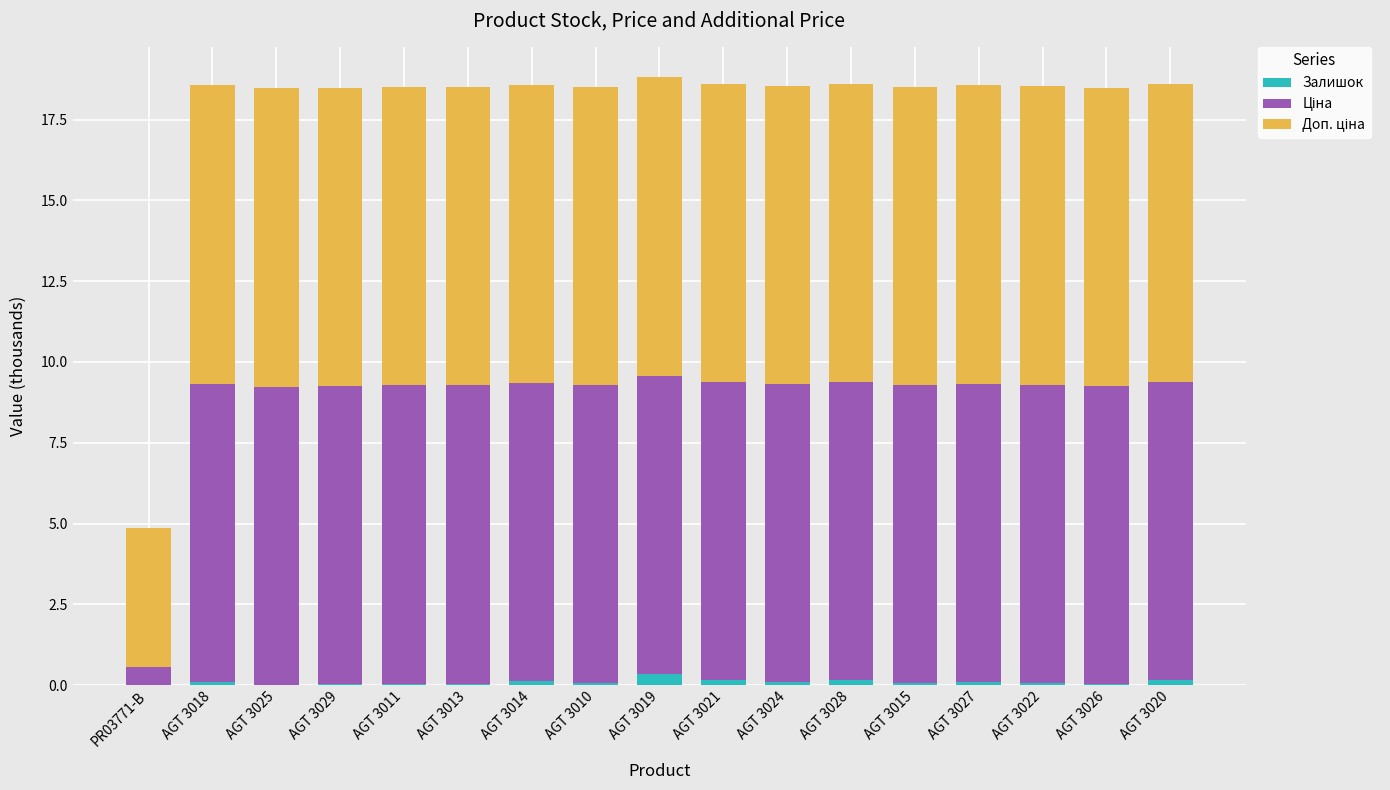

Is it true that Залишок equals 0.0 at PR03771-B?

True